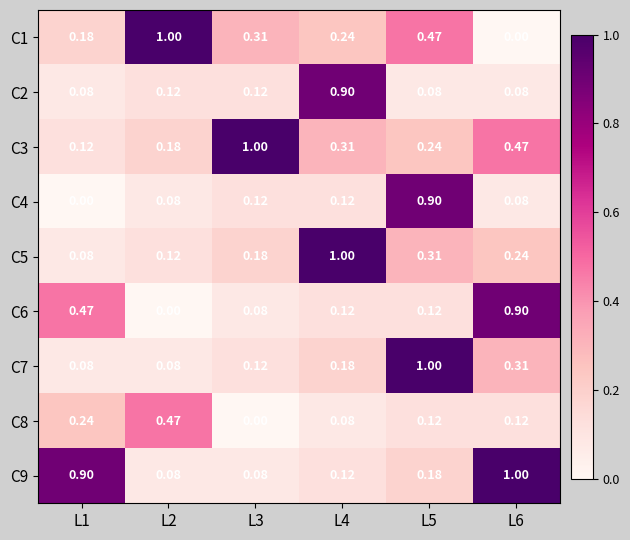

Is the value of C4 at L2 greater than the value of C2 at L4?

No